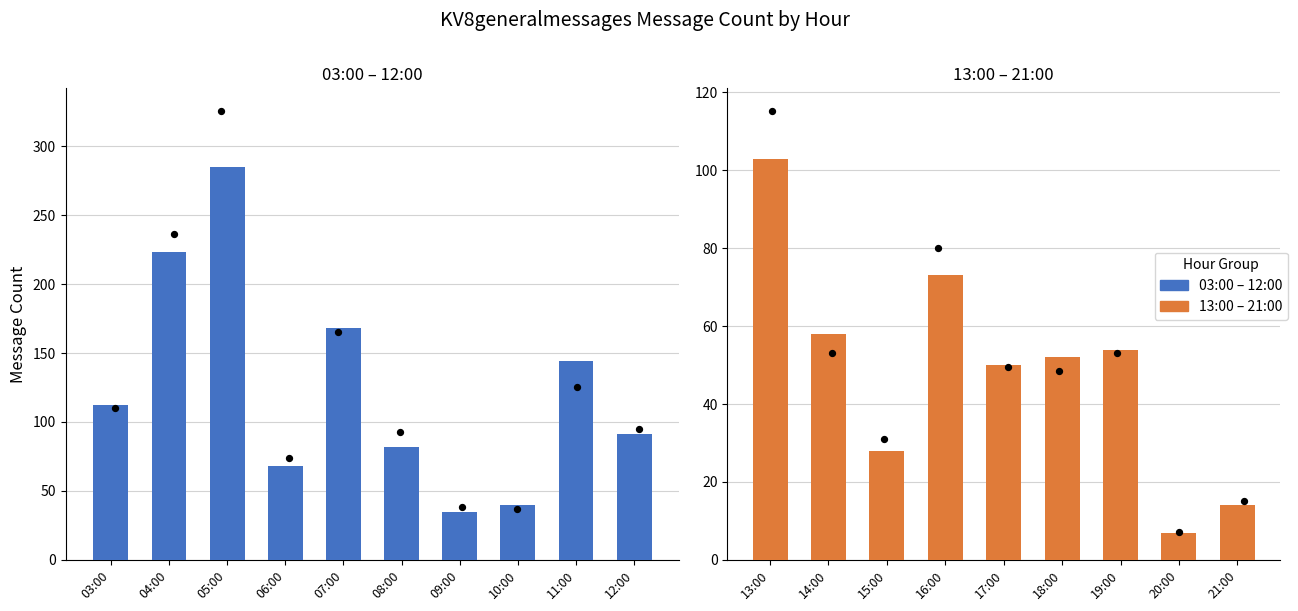

What is the change in value from 06:00 to 12:00?

+23